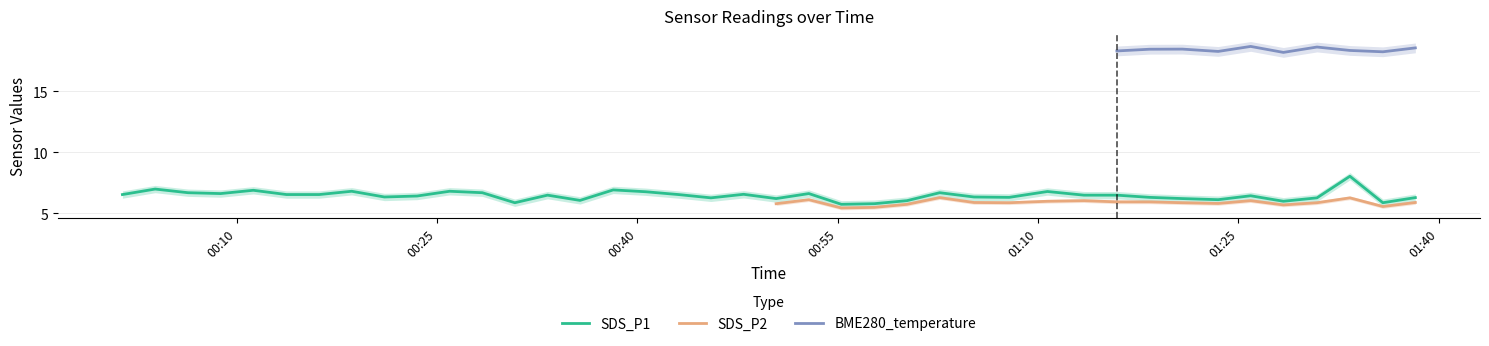

What is the value of the SDS_P1 point at the 26th from the left?

6.7